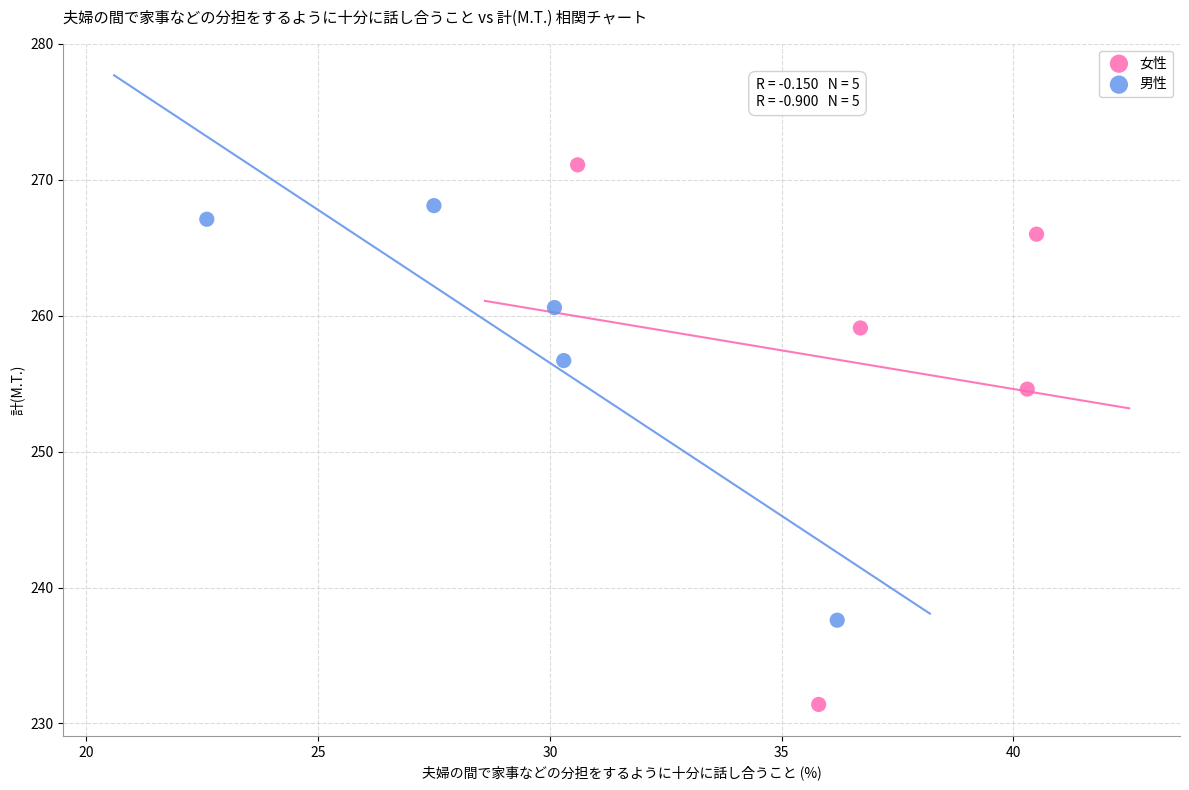

Which series has the largest Y range (max minus min)?

女性